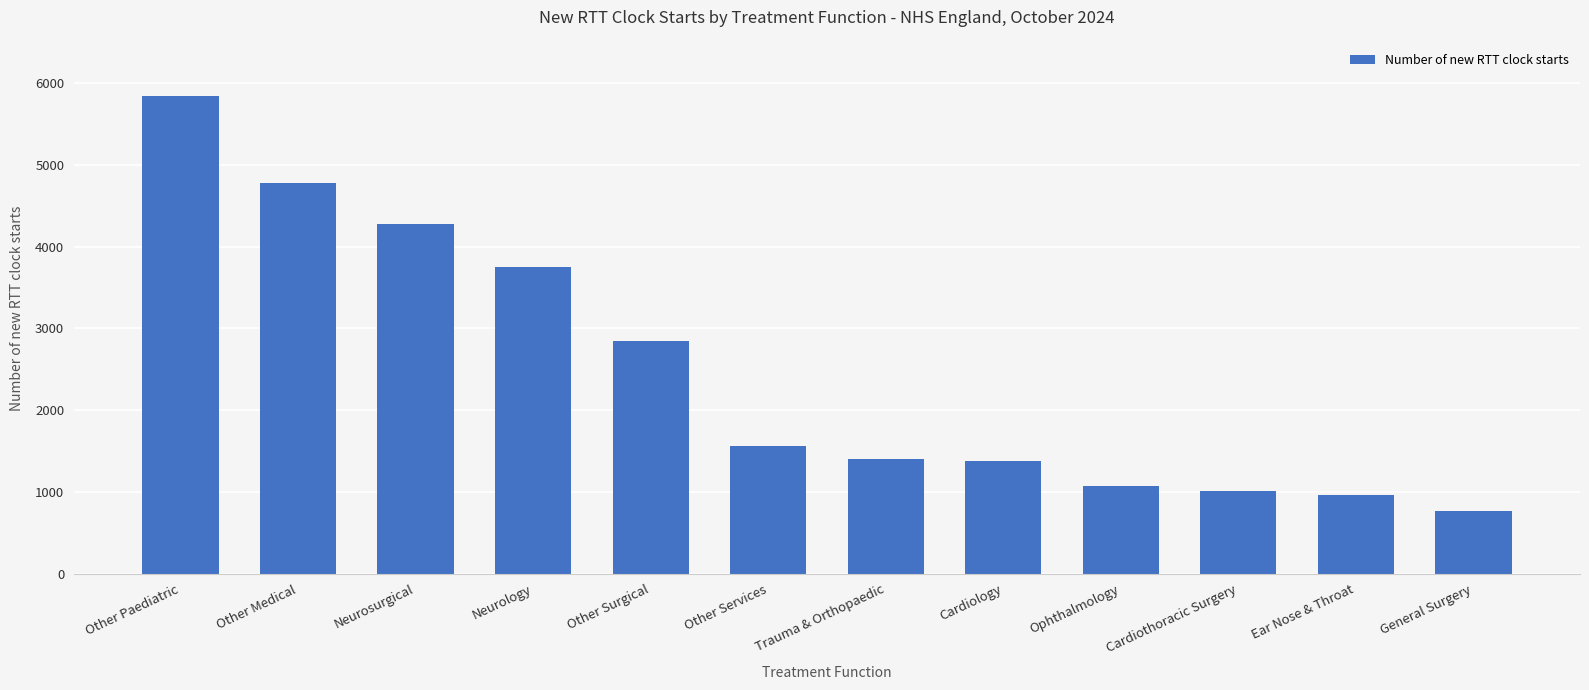

What value does the data have at Trauma & Orthopaedic?

1408